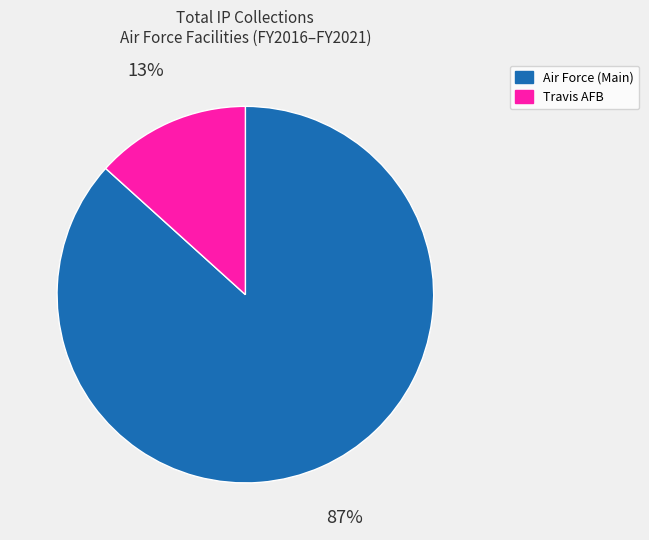

Is the sum of Travis AFB and Air Force (Main) greater than half?

Yes